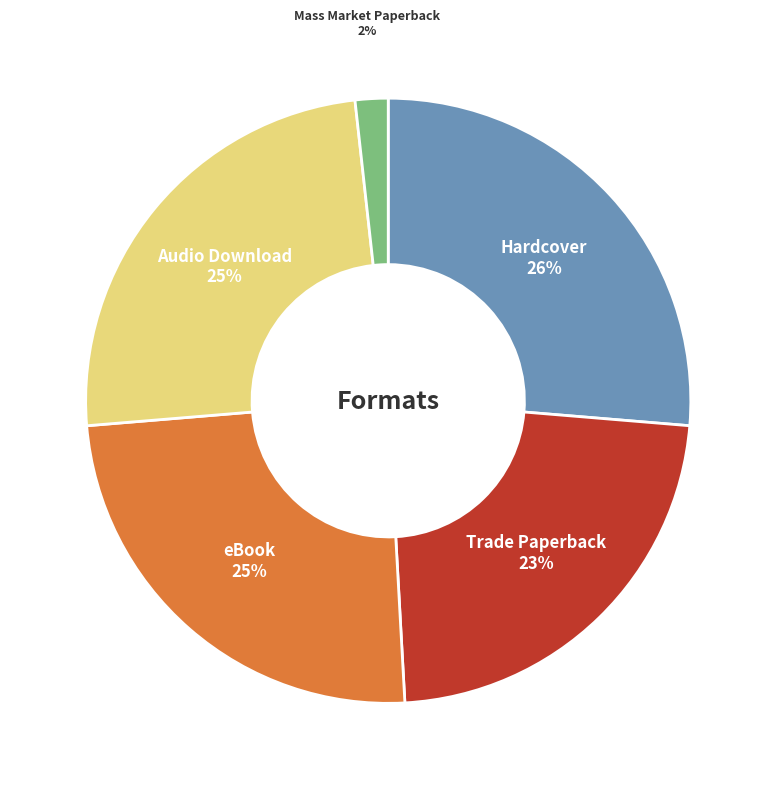

How many slices are in this pie chart?

5